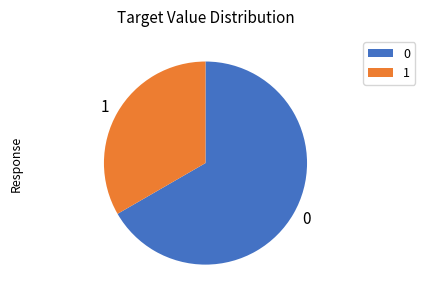

Which category accounts for the majority?

0